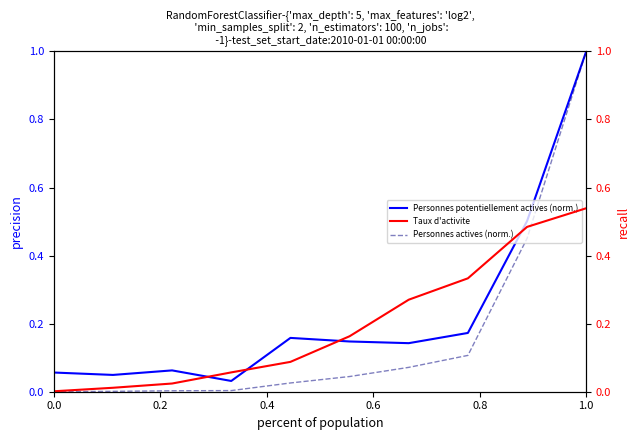

Rank the series by their average value, from highest to lowest.

Personnes potentiellement actives (norm.), Taux d'activite, Personnes actives (norm.)